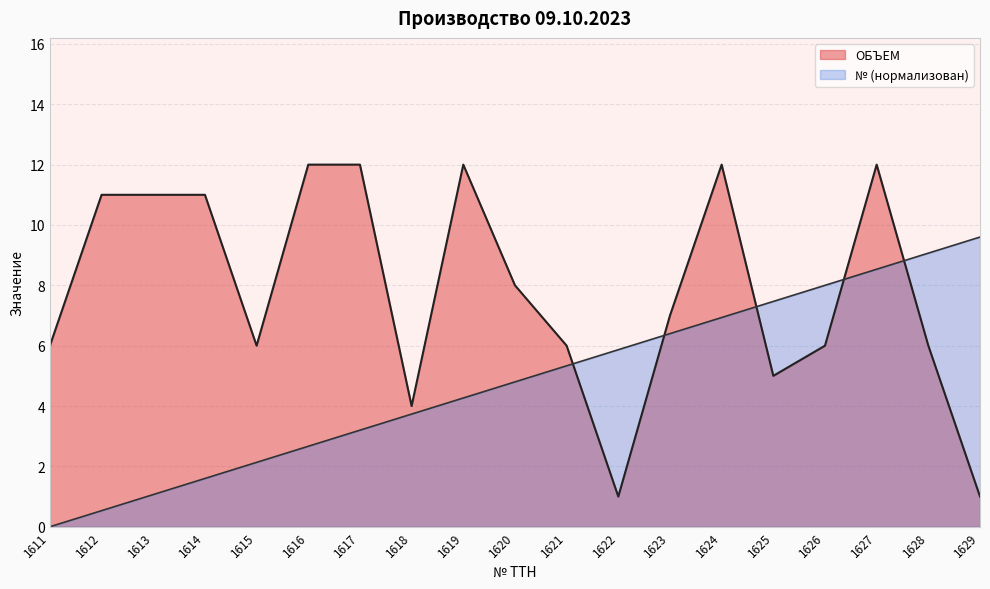

Is it true that ОБЪЕМ equals 7.0 at 1623?

True